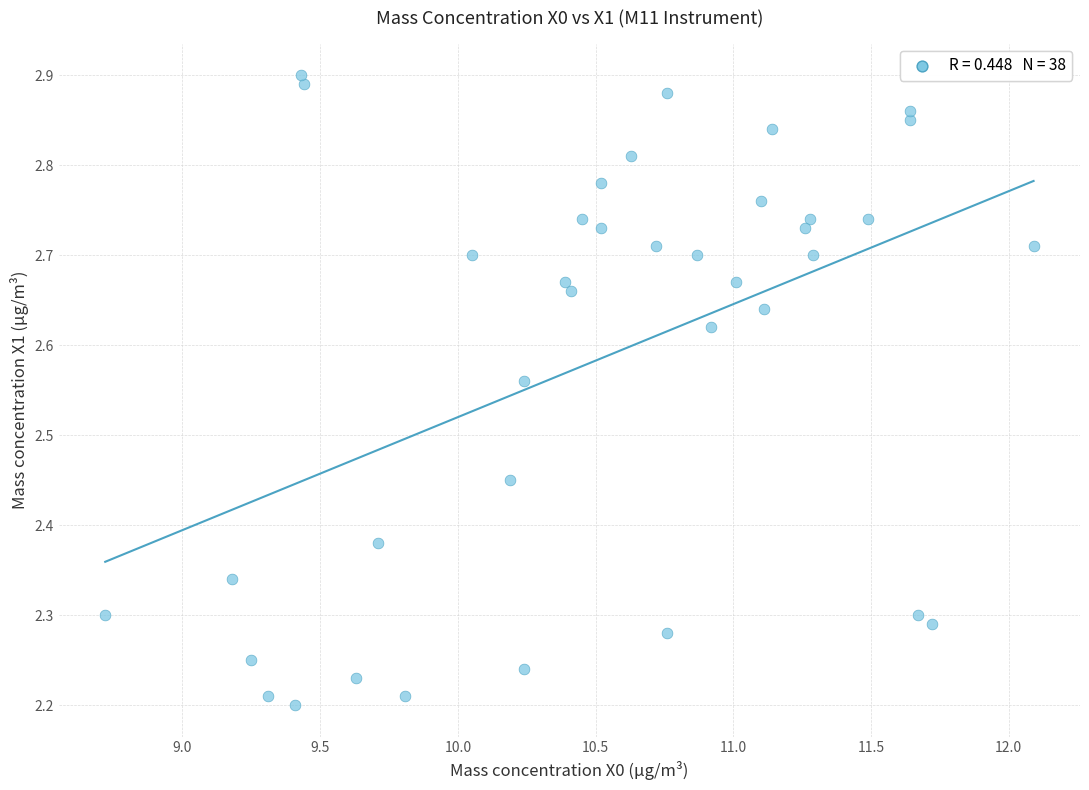

What is the range of Y values (max minus min)?

0.7